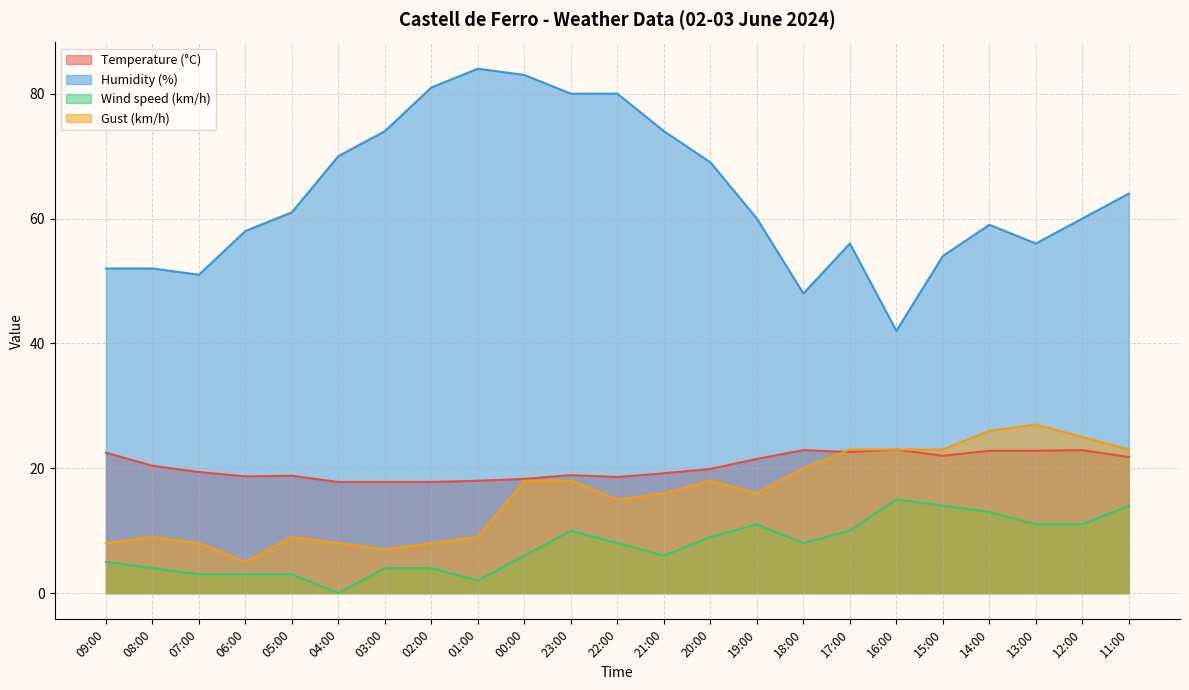

Rank the series at 21:00 from highest to lowest value.

Humidity (%), Temperature (°C), Gust (km/h), Wind speed (km/h)